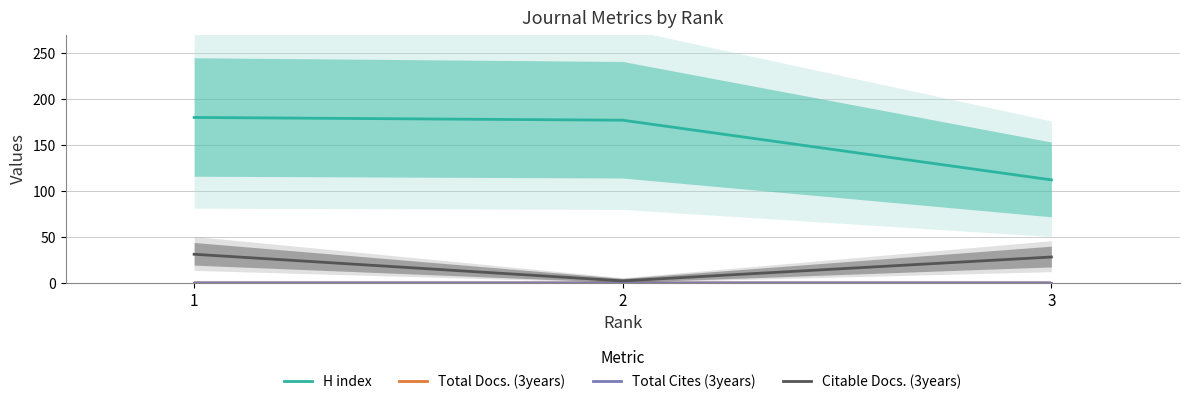

What are all the series names shown in the legend?

H index, Total Docs. (3years), Total Cites (3years), Citable Docs. (3years)